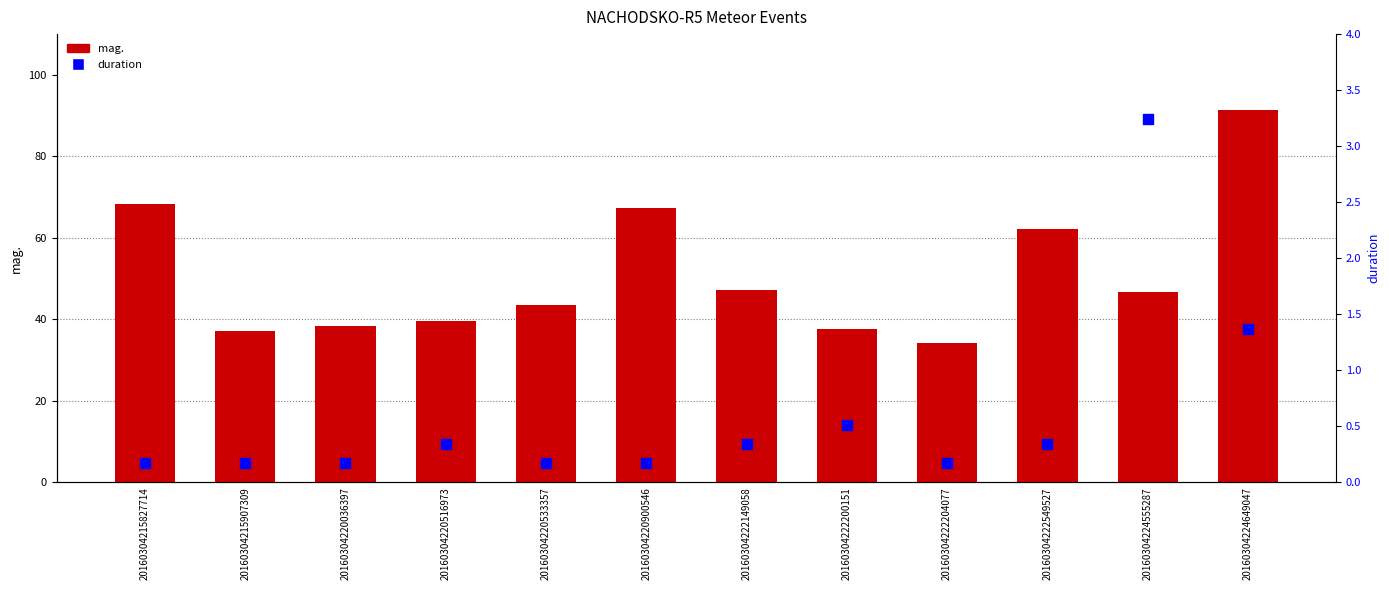

Which series contains the lowest Y value?

duration